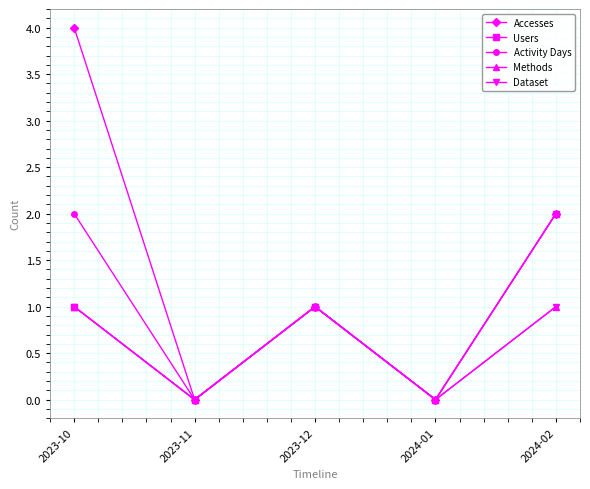

Where does the Accesses series first go above 1?

2023-10